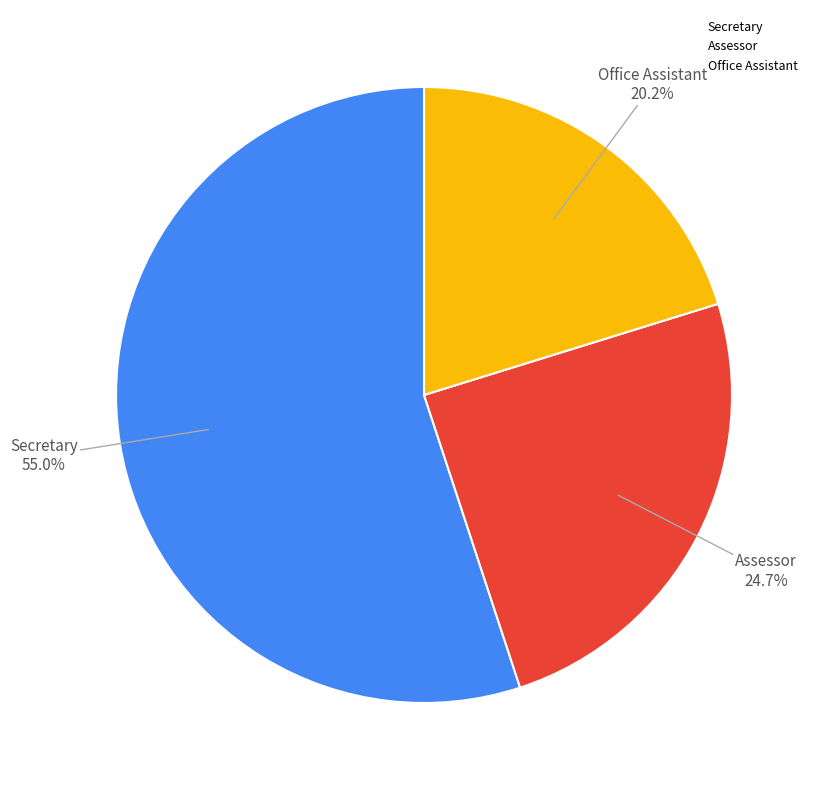

To the nearest percent, what portion does Secretary represent?

55%